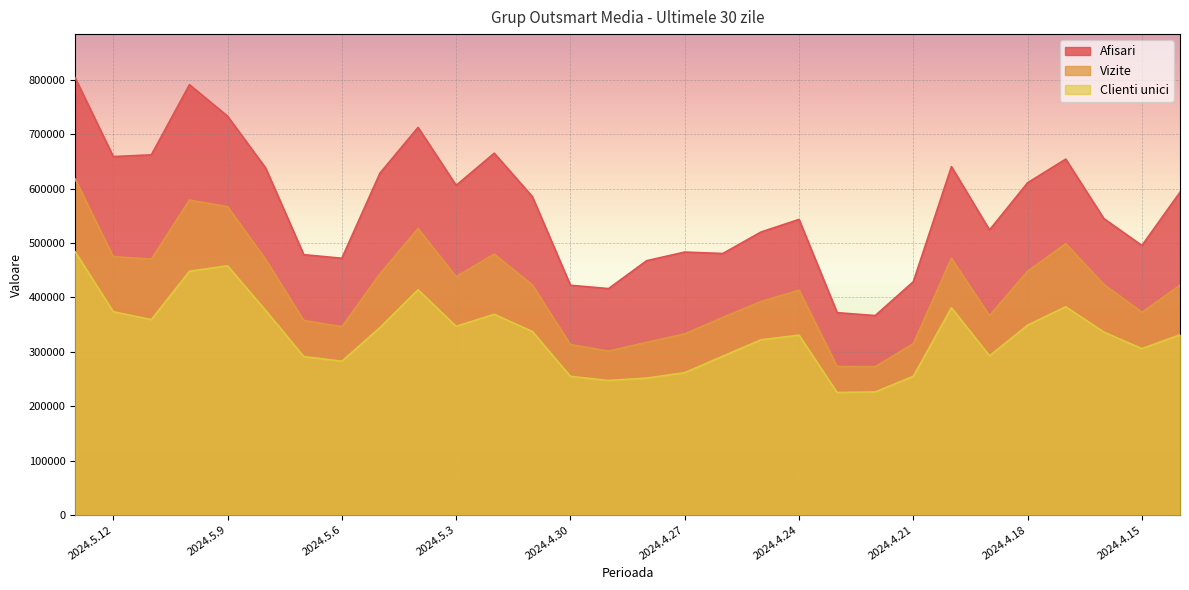

Which category has the highest value in the Vizite series?

2024.5.13